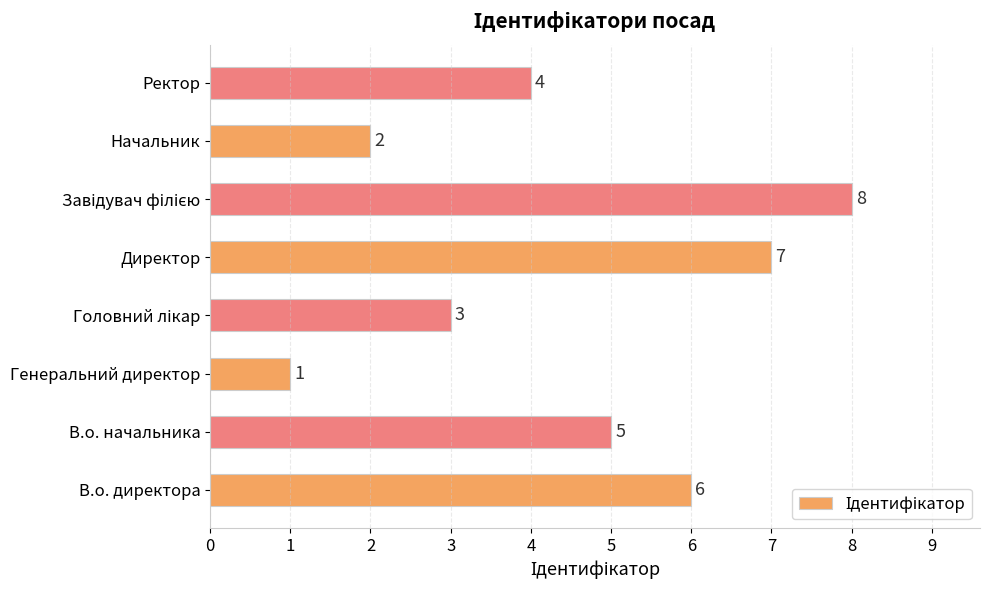

What is the difference between the maximum and minimum values?

7